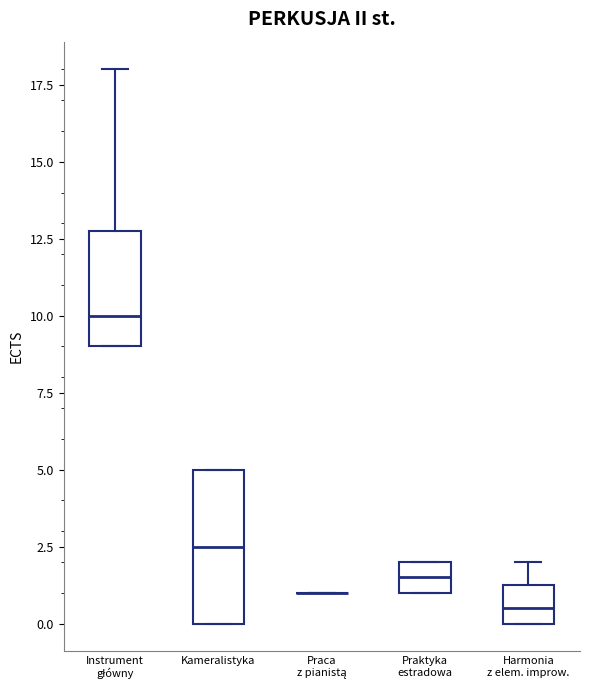

Where is the lower edge of the box for Praktyka estradowa on the y-axis? The values are not printed on the chart, so give them approximately, as read against the axis.

1.0